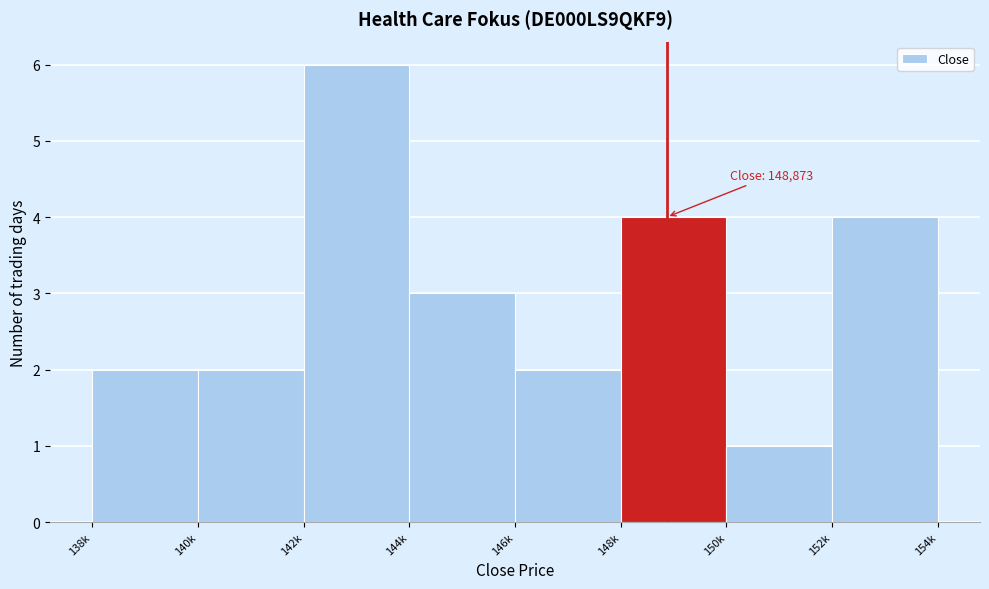

Reading right to left, list all the values displayed in this chart.

4	1	4	2	3	6	2	2